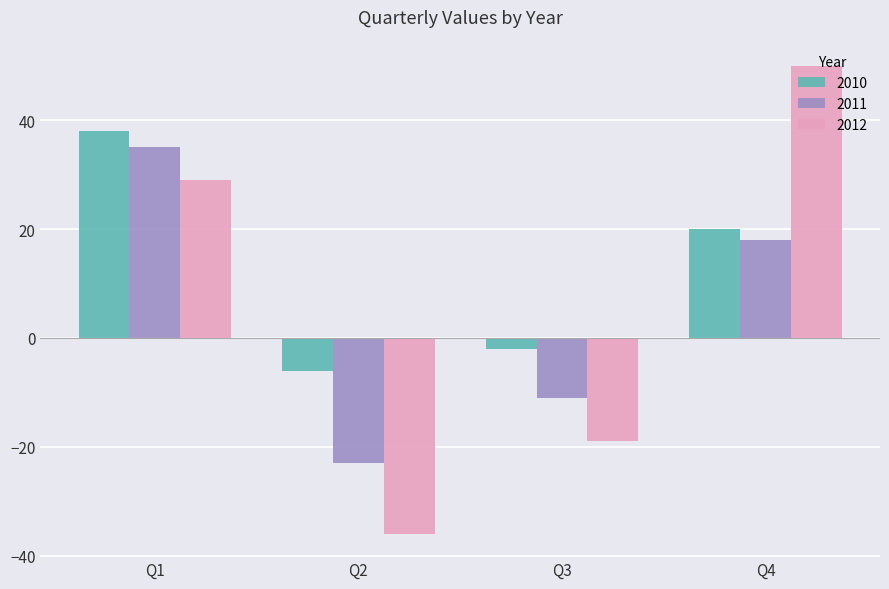

At which label is 2010 closest to 16?

Q4